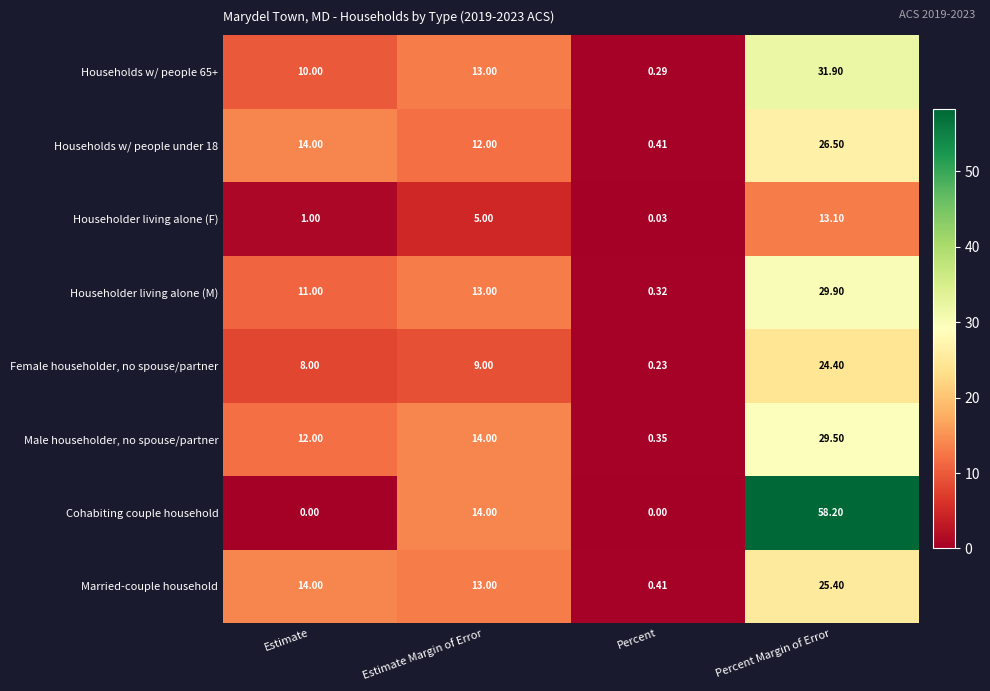

At how many categories does at least one series exceed 21?

1